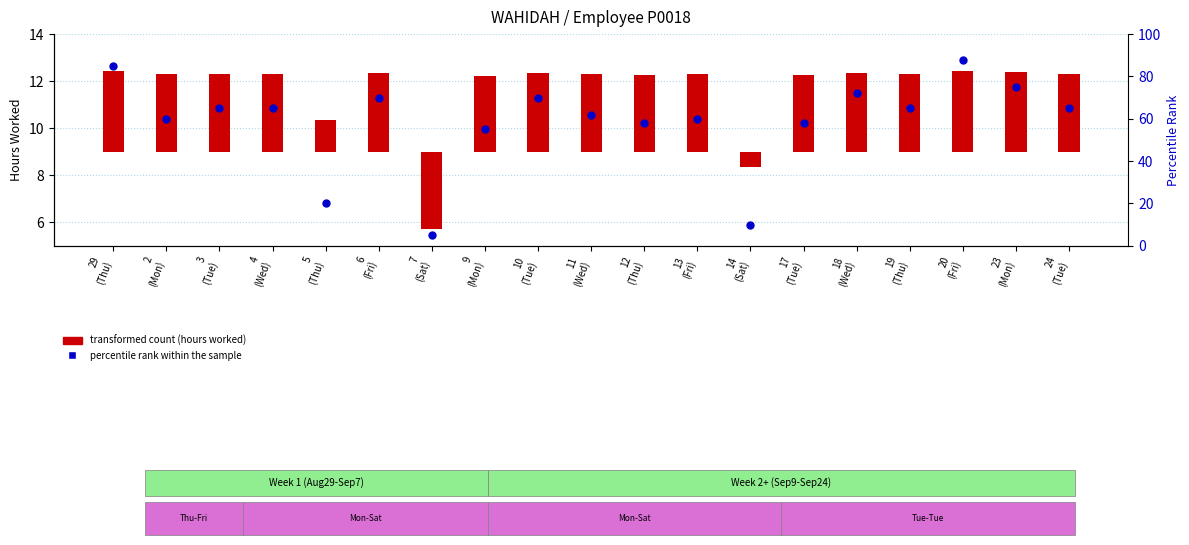

At how many categories does at least one series exceed -2?

19